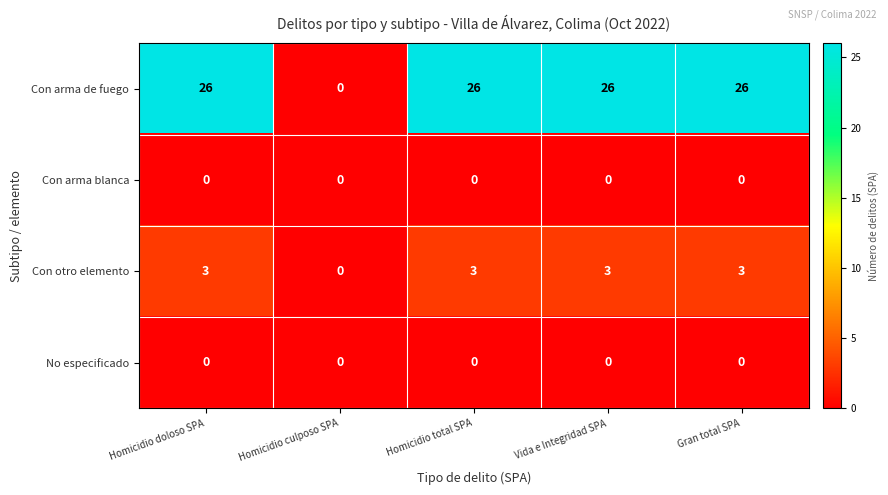

What is the maximum value for Con otro elemento?

3